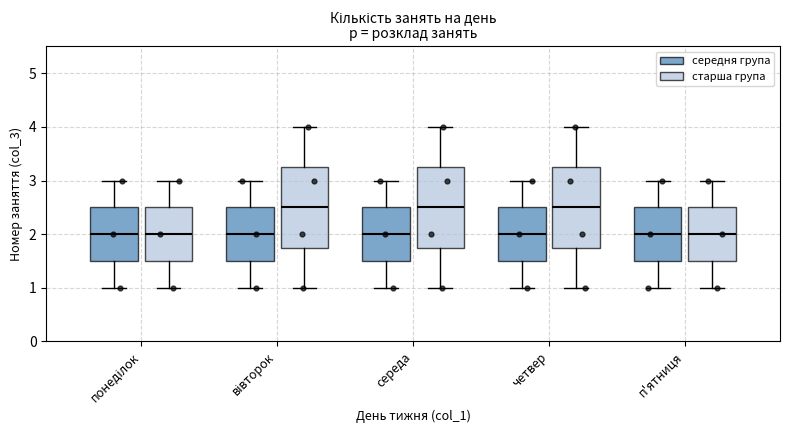

Where is the lower edge of the box for вівторок (середня група) on the y-axis? The values are not printed on the chart, so give them approximately, as read against the axis.

1.5